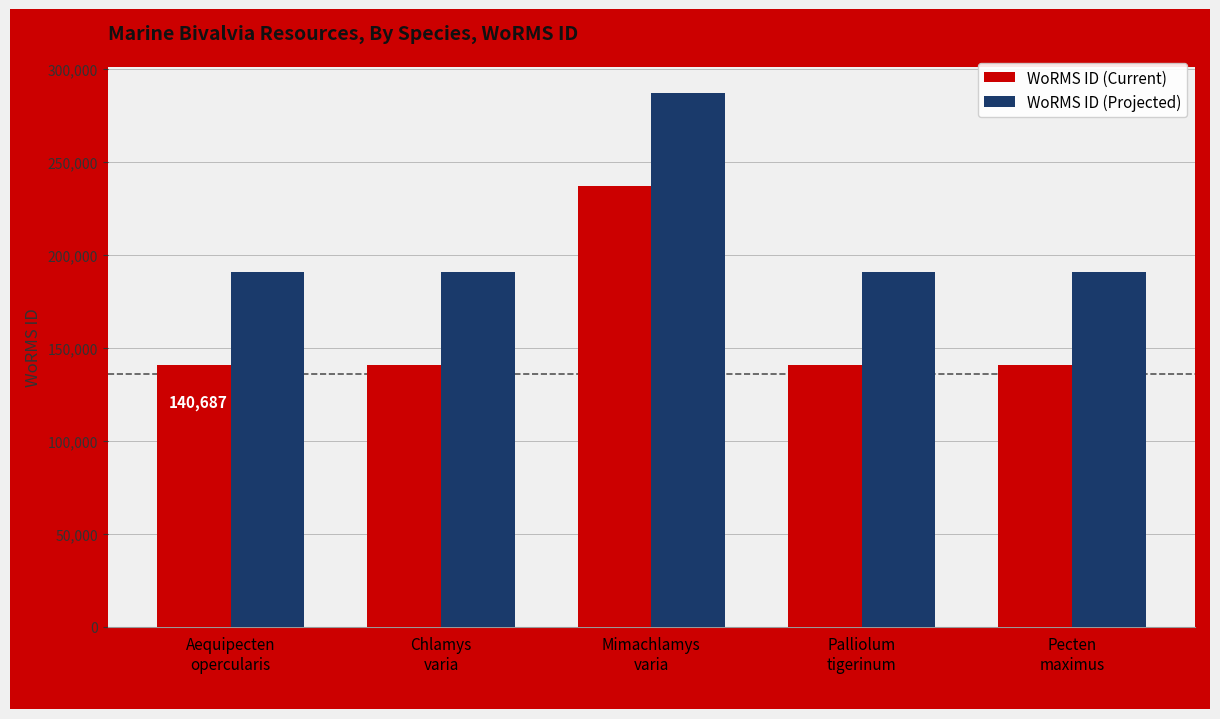

List the series in order of their overall mean, highest first.

WoRMS ID (Projected), WoRMS ID (Current)